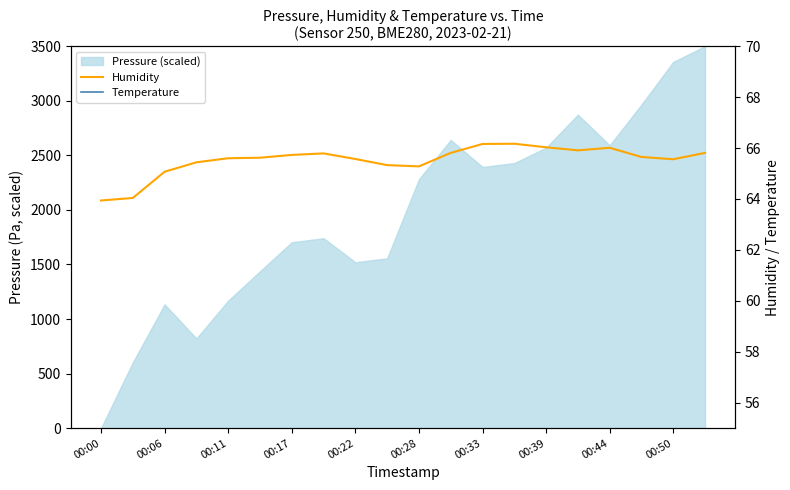

The value of Temperature at 00:22 is 22.8. True or false?

True